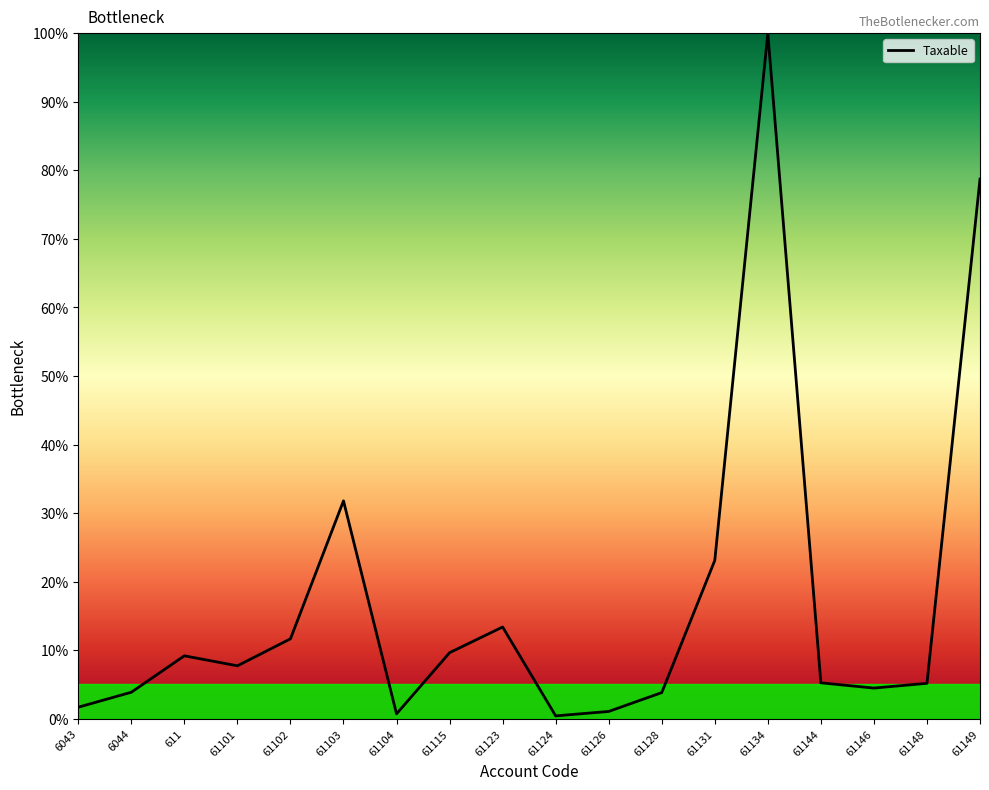

How many lines are shown in the chart?

1